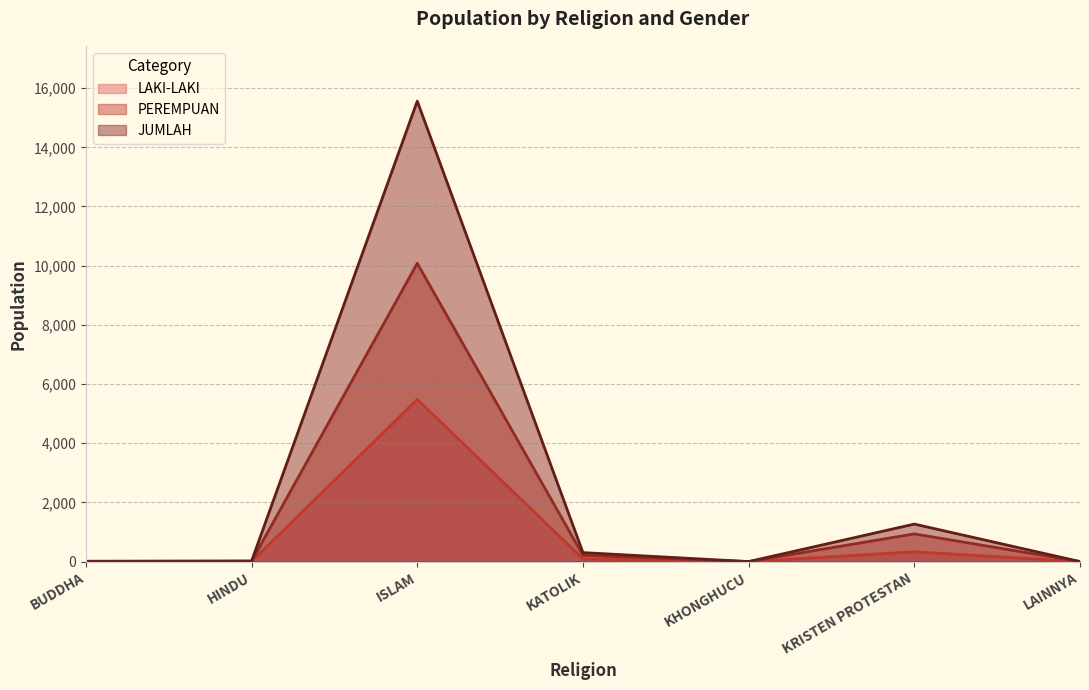

List the series in order of their peak value, highest first.

JUMLAH, PEREMPUAN, LAKI-LAKI